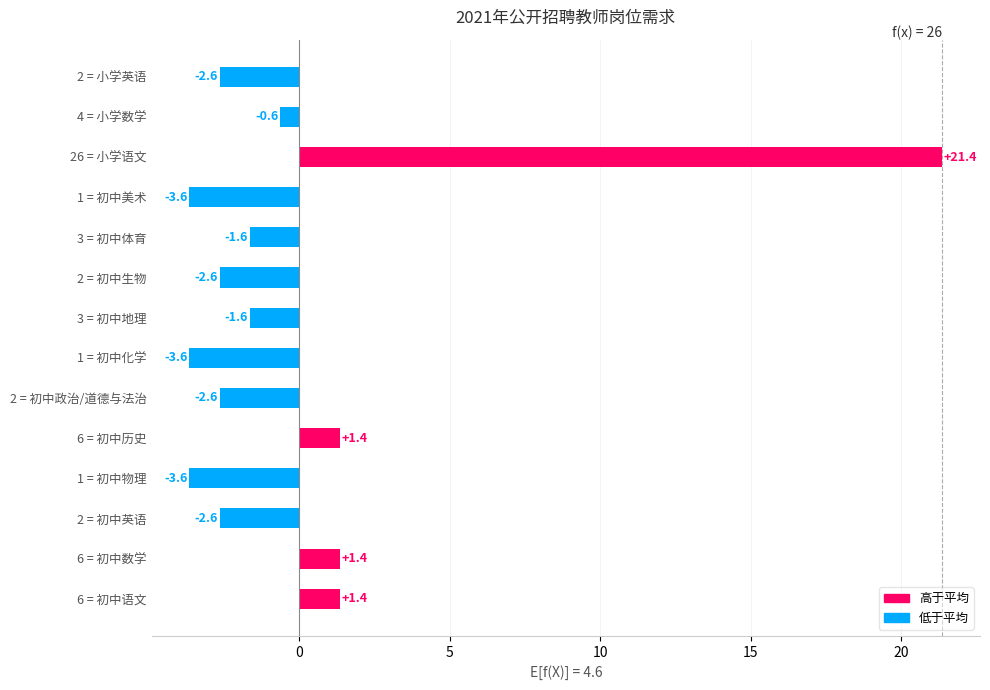

What is the maximum value shown in the chart?

21.4